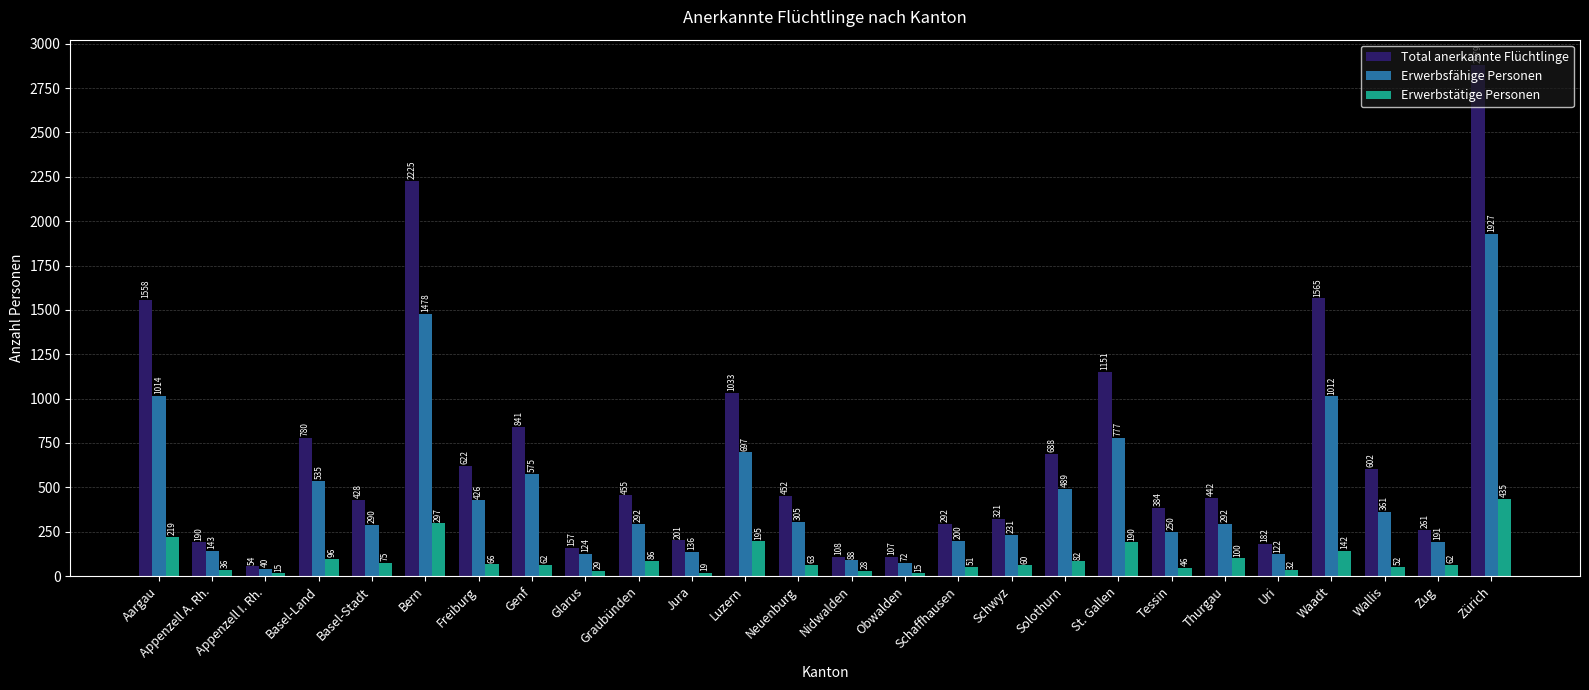

What is the minimum value for Erwerbstätige Personen?

15